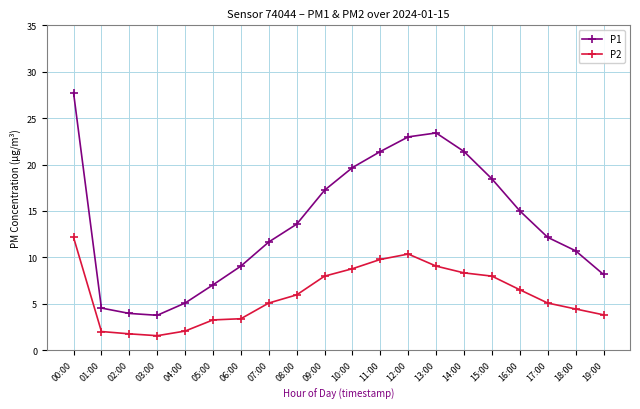

Is it true that P2 equals 1.8 at 02:00?

True